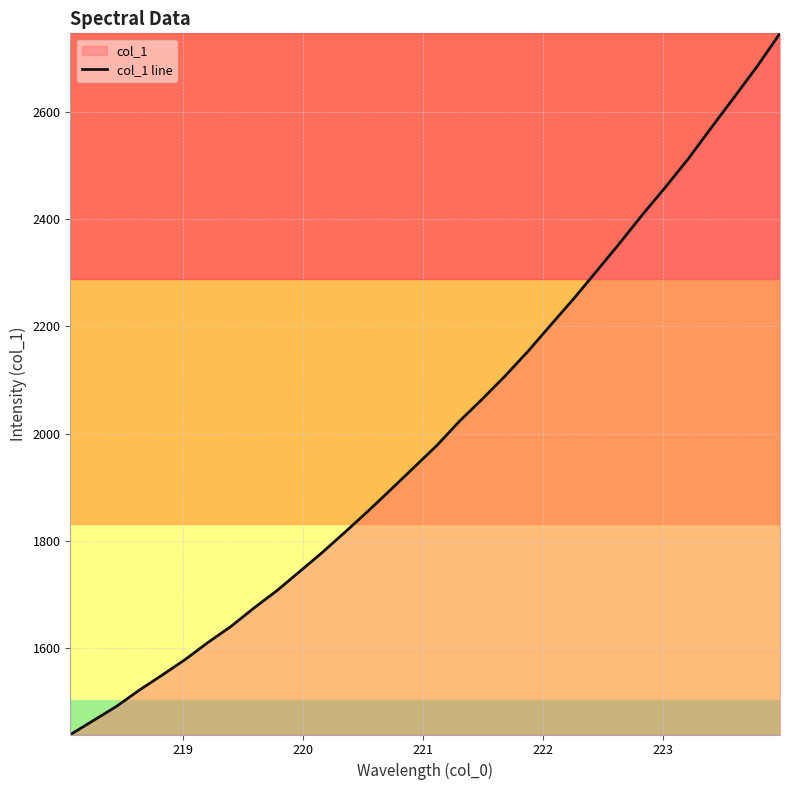

Does the chart have visible grid lines?

Yes